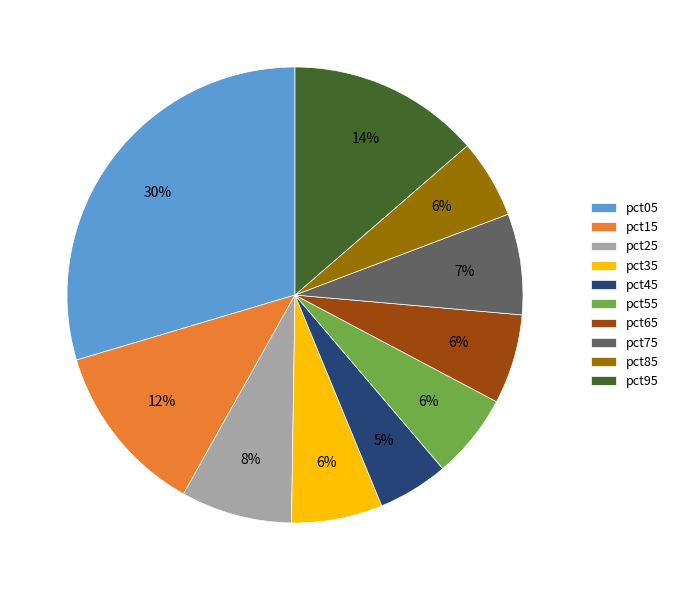

Does pct05 represent more than half of the total?

No